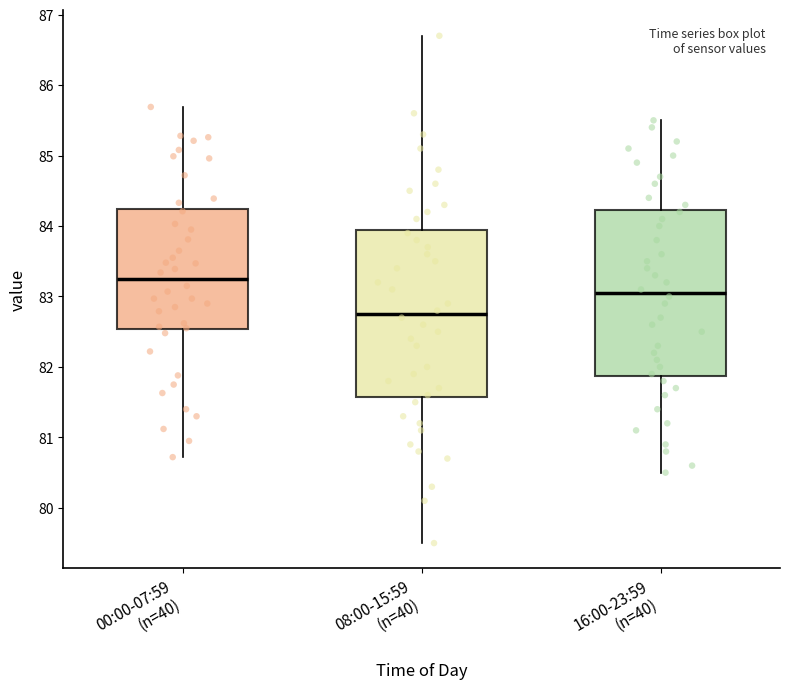

Reading left to right, read every box against the y-axis: the position of its median line, the range the box covers, and the ends of its whiskers. The values are not printed on the chart, so give them approximately, as read against the axis.

00:00-07:59 (n=40): median 83.2, box 82.5 to 84.2, whiskers 80.7 to 85.7
08:00-15:59 (n=40): median 82.8, box 81.6 to 84.0, whiskers 79.5 to 86.7
16:00-23:59 (n=40): median 83.1, box 81.9 to 84.2, whiskers 80.5 to 85.5